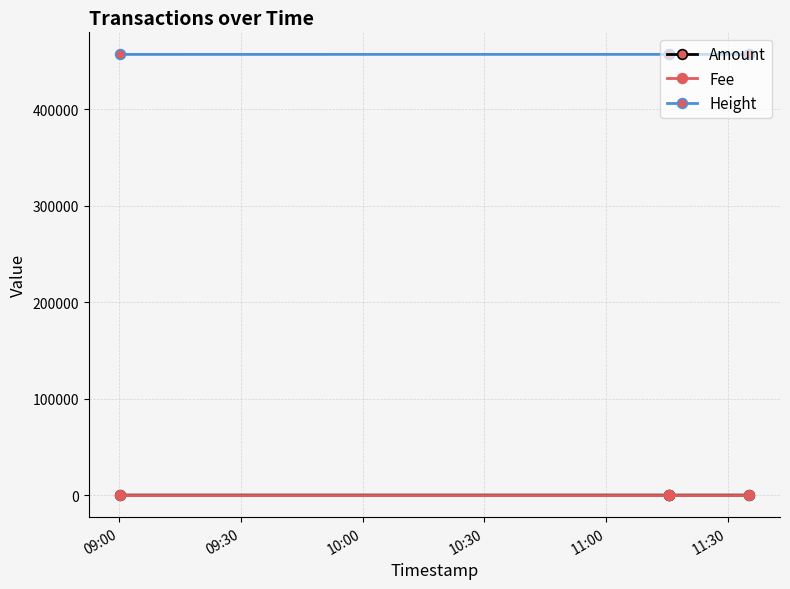

How many lines are shown in the chart?

3